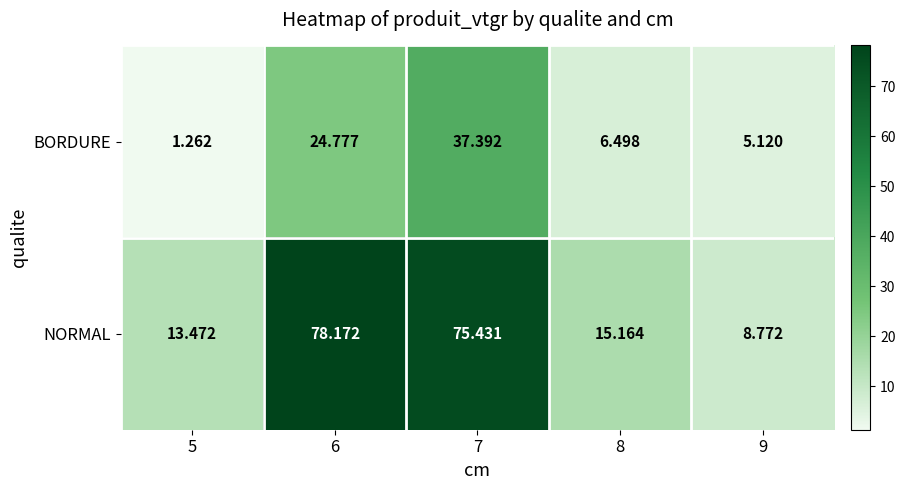

Which series has the widest spread of values?

NORMAL